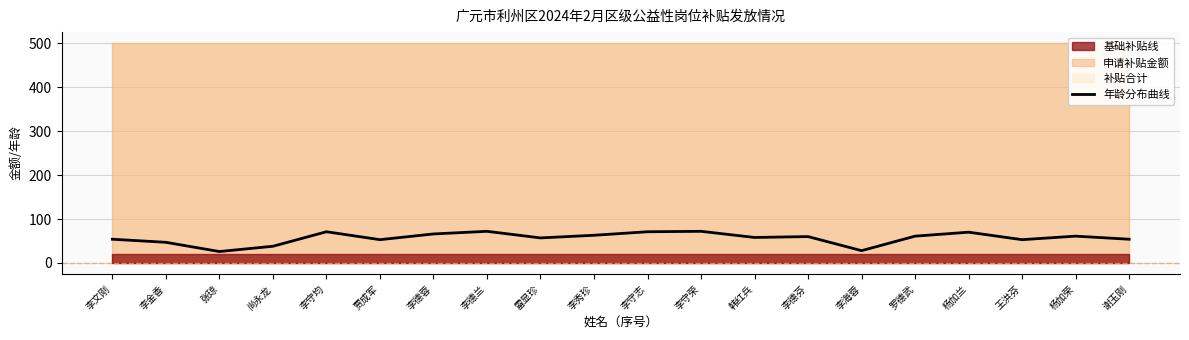

What position from the right is 李德蓉?

14